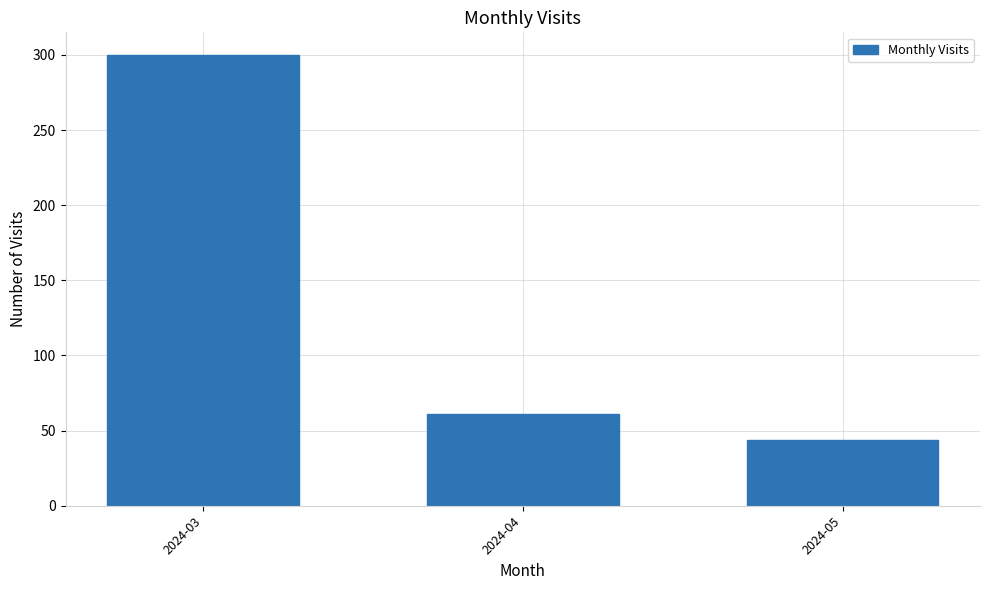

Which label corresponds to the largest value in the chart?

2024-03